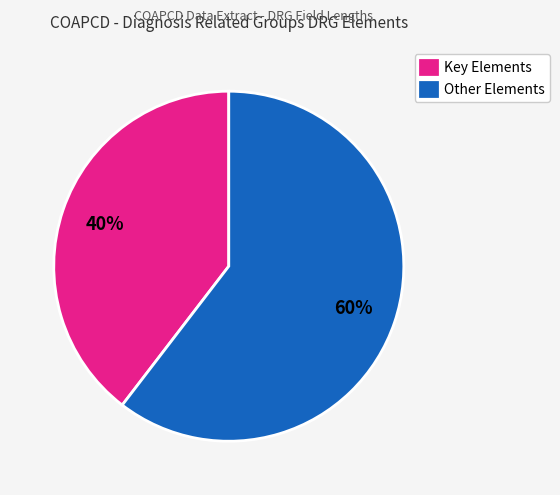

How many slices are in this pie chart?

2